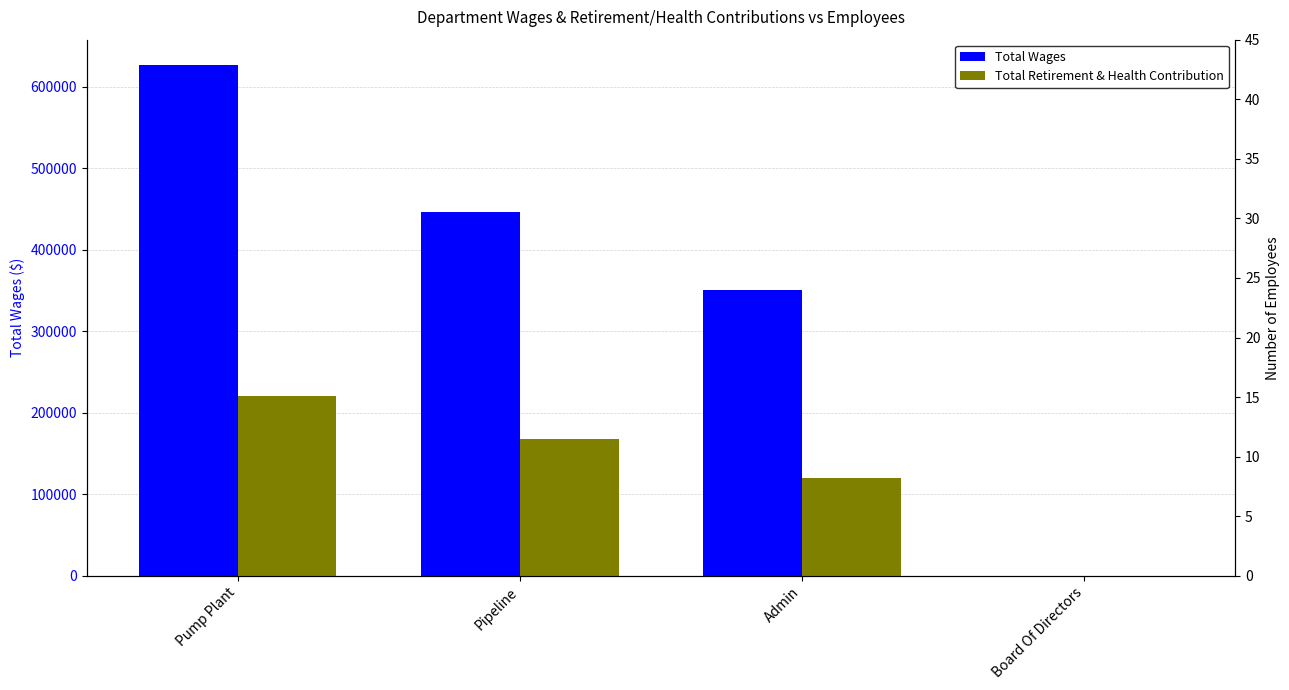

Which category has the lowest value in the Total Retirement & Health Contribution series?

Board Of Directors